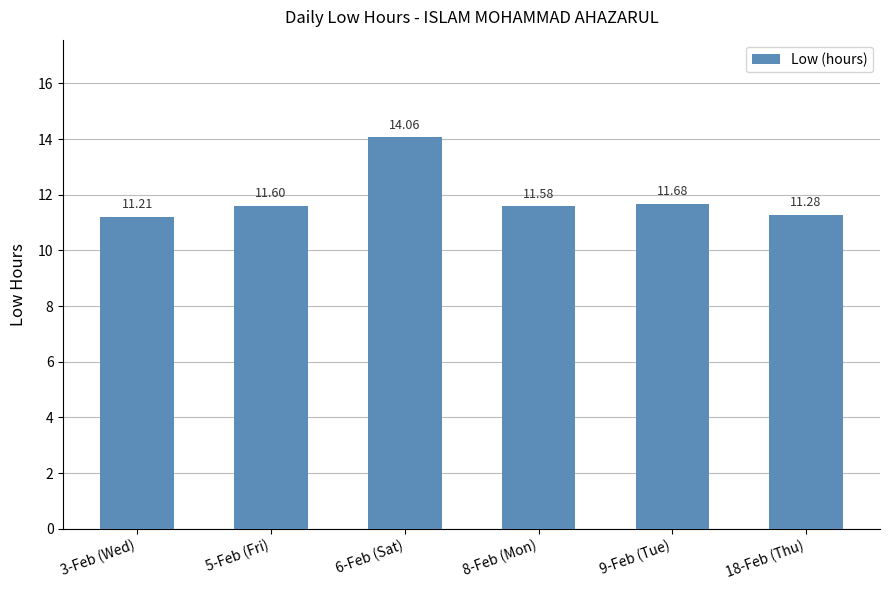

Is it true that the value at 6-Feb (Sat) is 14.1?

True